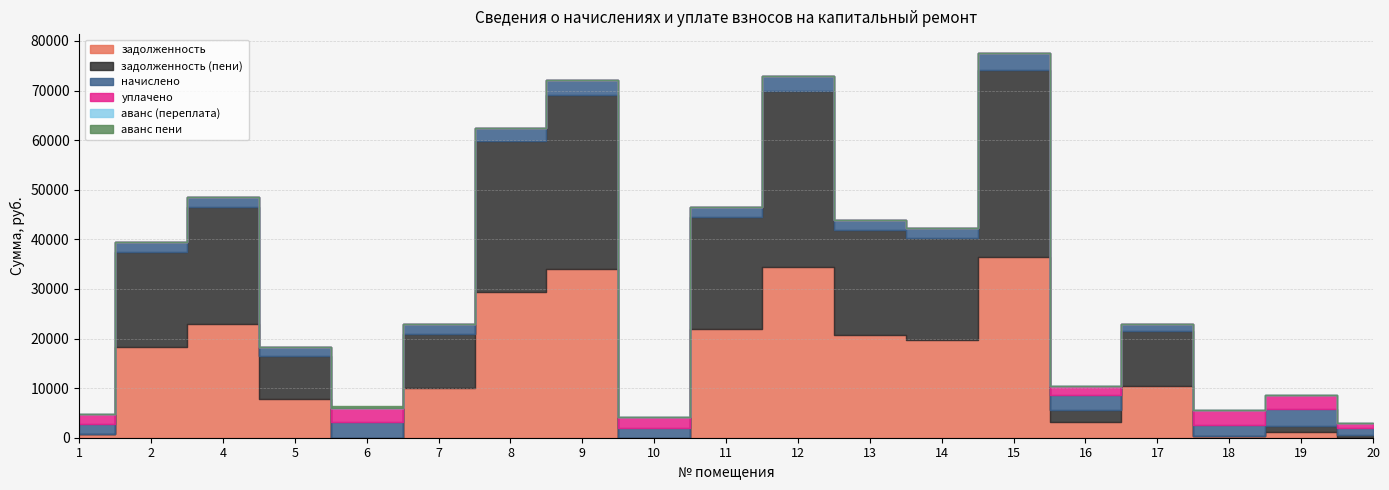

Between which two adjacent categories do задолженность and задолженность (пени) first intersect?

1 and 2